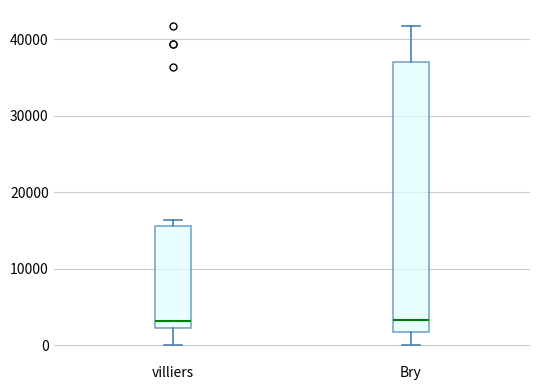

Where is the upper edge of the box for villiers on the y-axis? The values are not printed on the chart, so give them approximately, as read against the axis.

16000